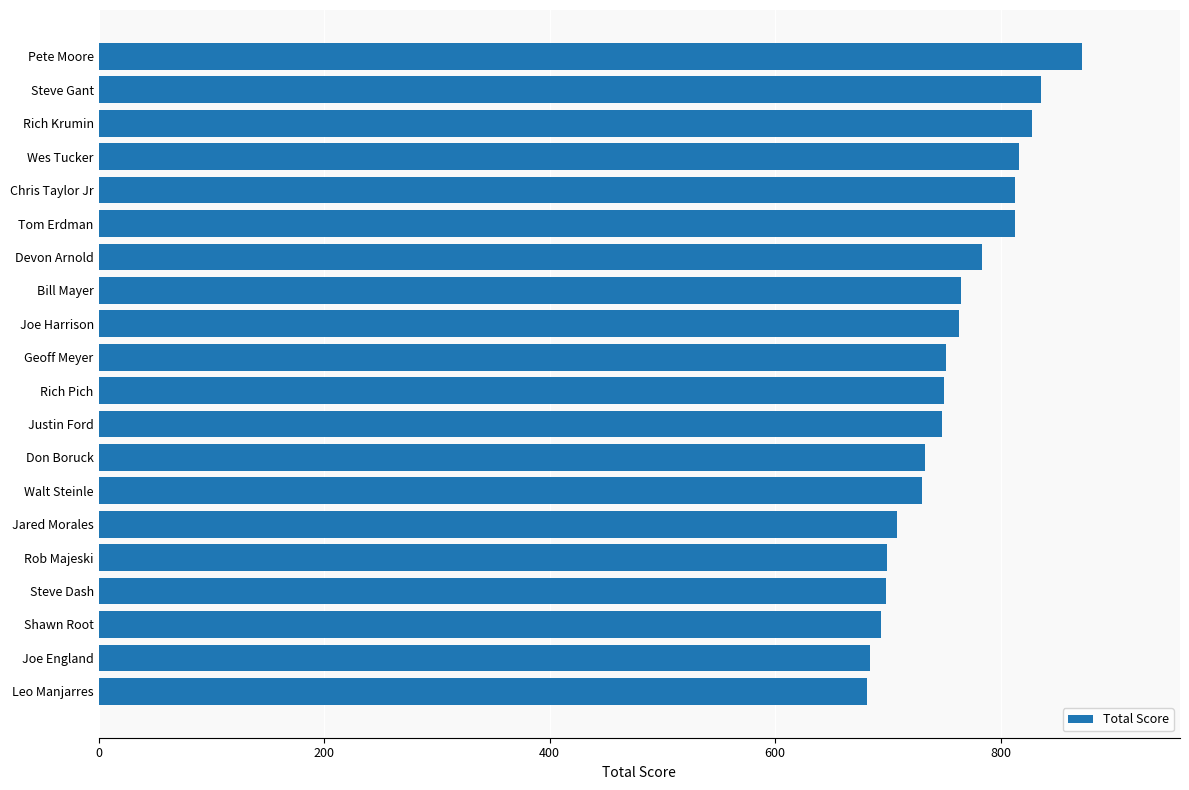

What is the ratio of the value at Jared Morales to the value at Steve Gant?

0.8